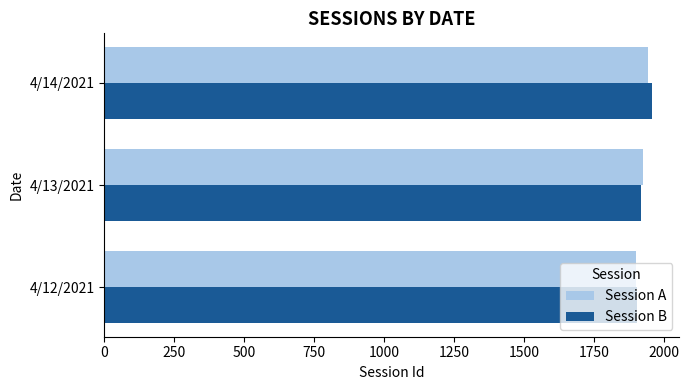

What is the minimum value for Session B?

1906